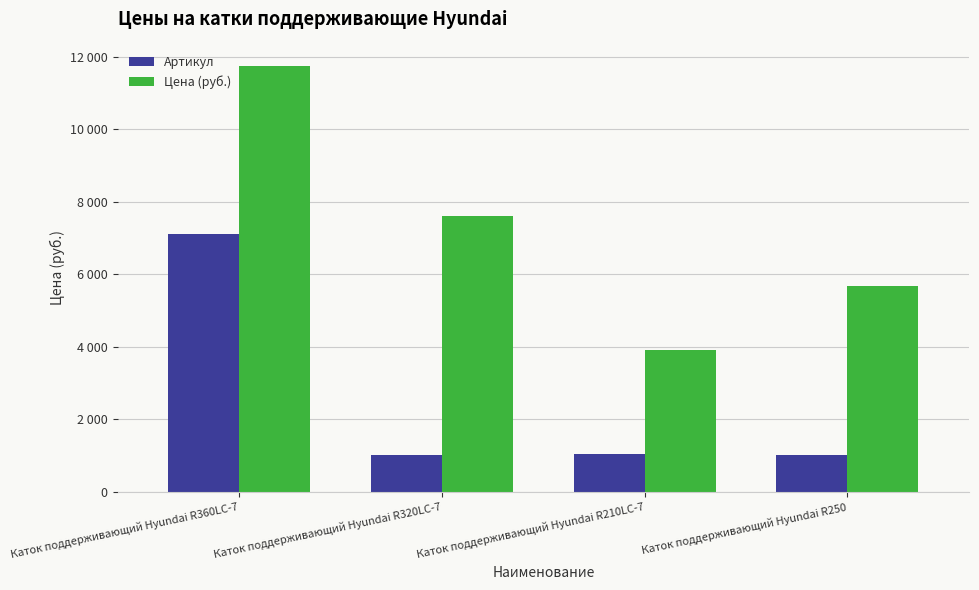

What is the label of the 3rd bar from the right?

Каток поддерживающий Hyundai R320LC-7